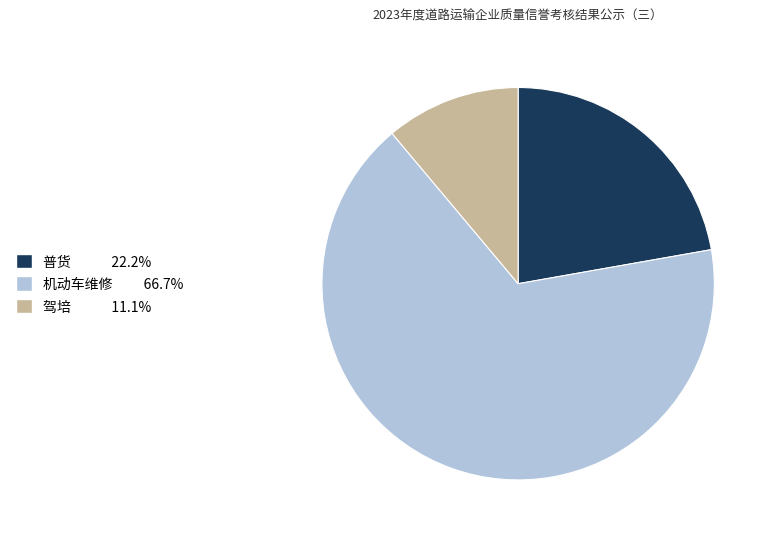

Combined, do 机动车维修 and 普货 account for over 50%?

Yes